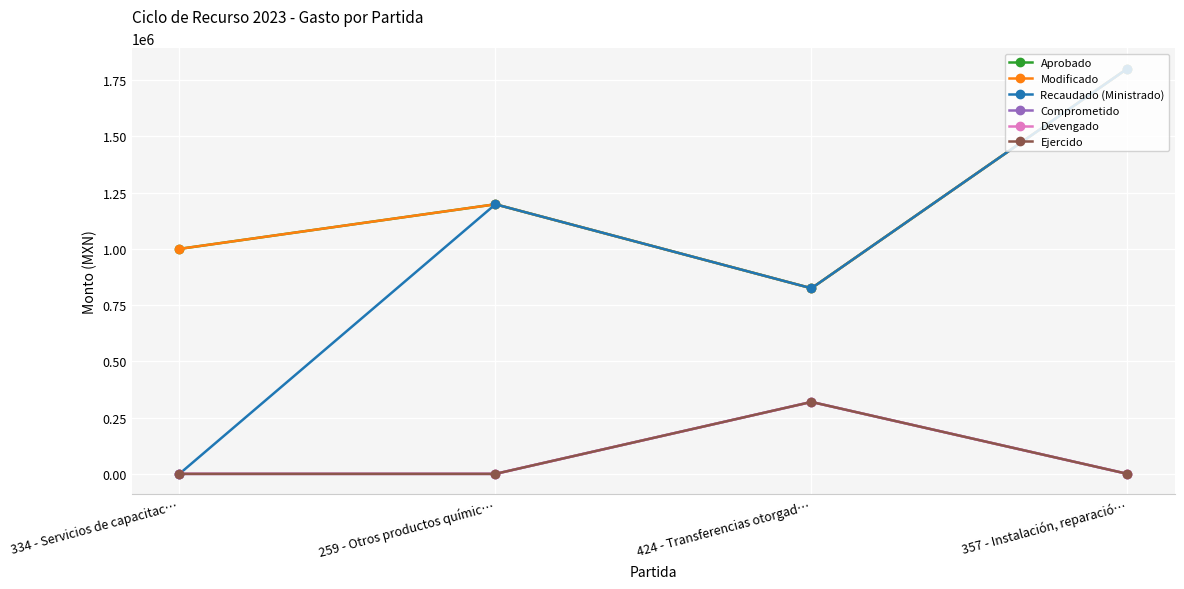

What is the greatest value displayed?

1801672.1